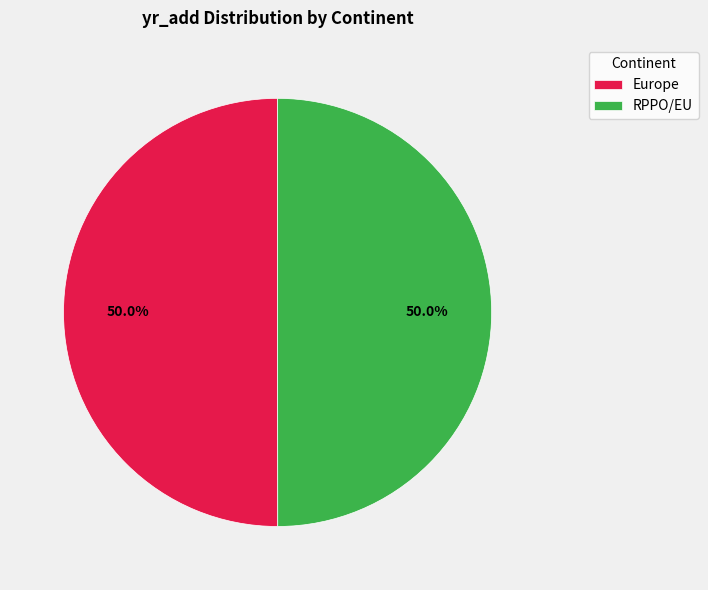

How many slices are in this pie chart?

2